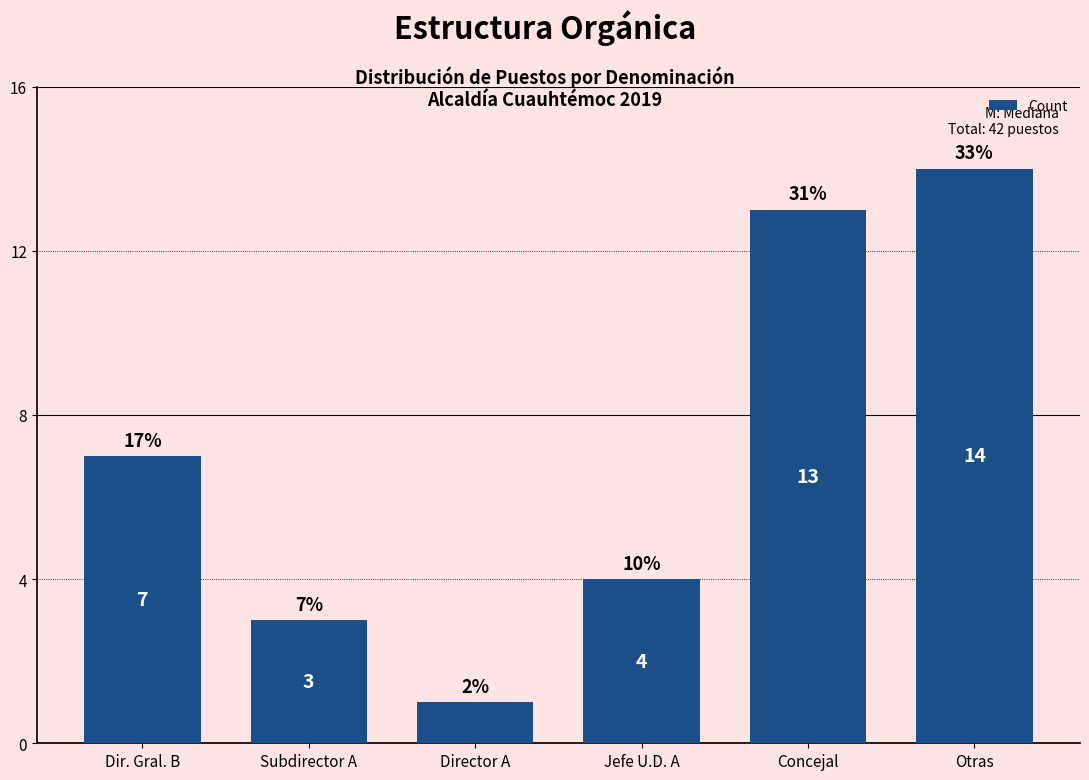

Count the number of categories in the chart.

6